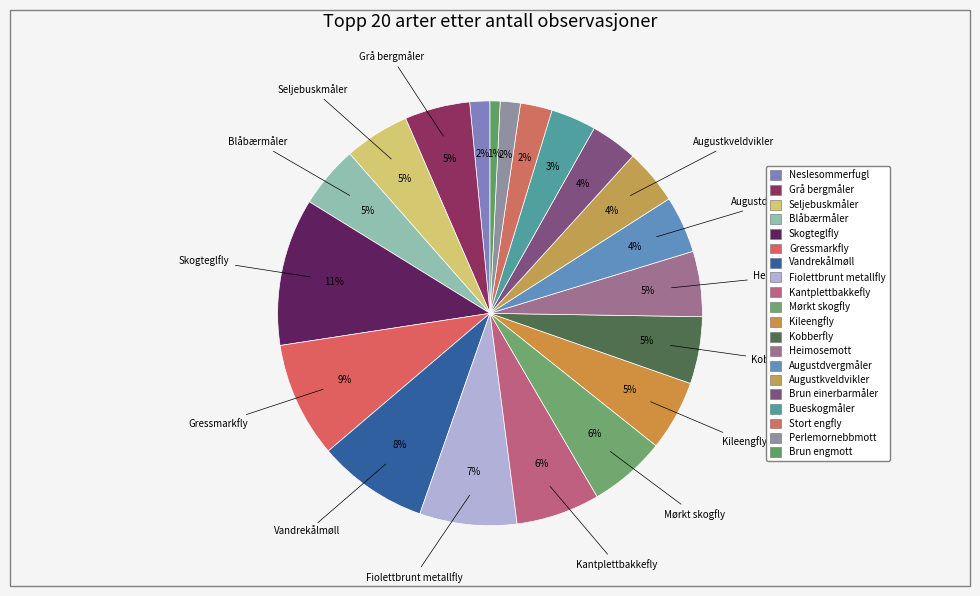

Which has a higher value, Neslesommerfugl or Grå bergmåler?

Grå bergmåler